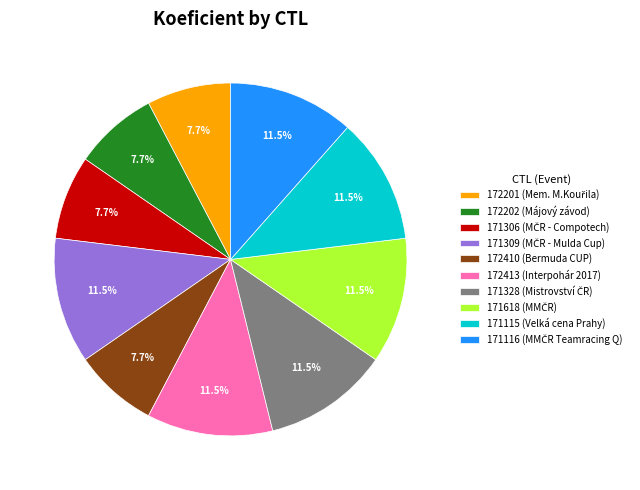

What percentage is NOT represented by 172201?

92.3%